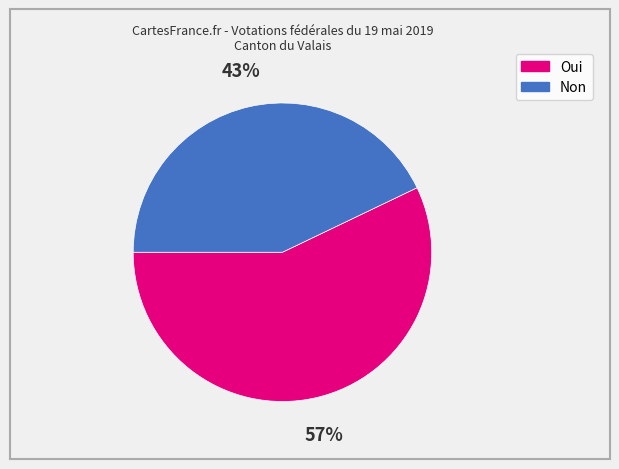

What percentage is the Oui slice, to the nearest percent?

57%